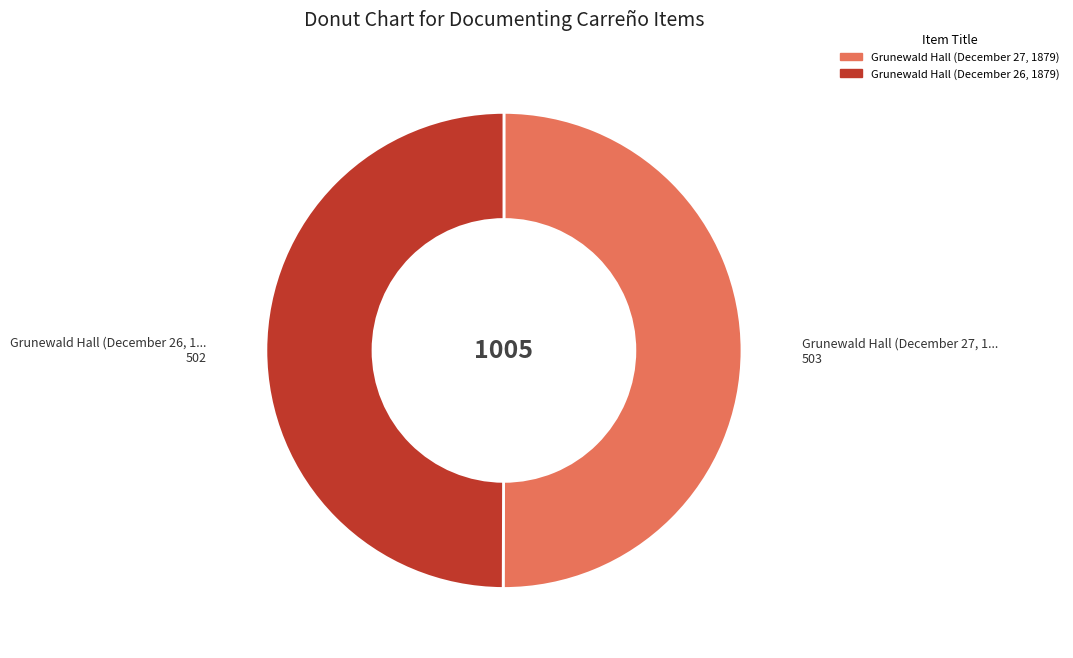

Do Grunewald Hall (December 26, 1879) and Grunewald Hall (December 27, 1879) together represent more than half of the pie?

Yes